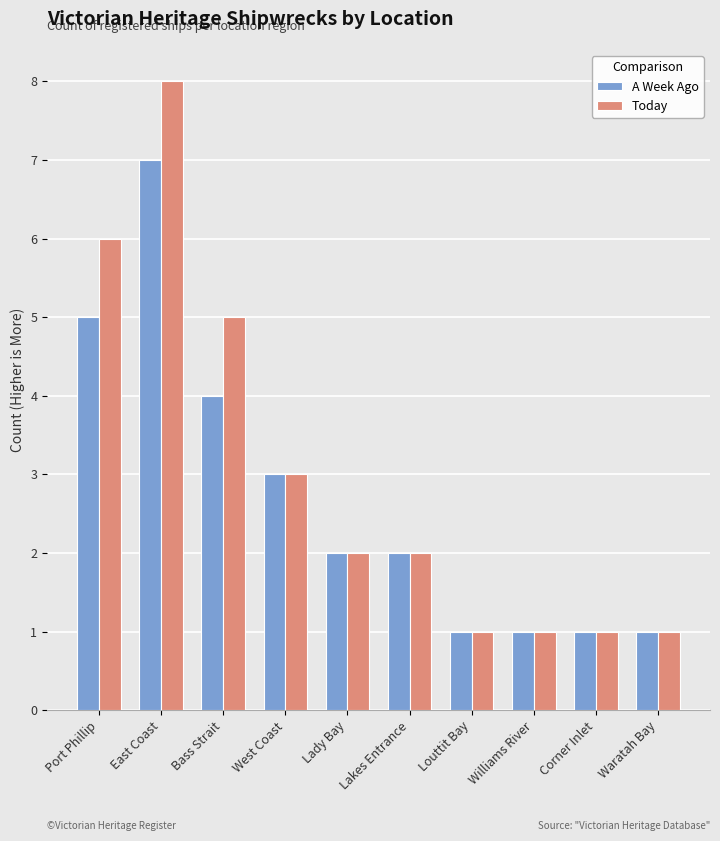

Reading right to left, list all the values displayed in this chart.

A Week Ago: Waratah Bay=1	Corner Inlet=1	Williams River=1	Louttit Bay=1	Lakes Entrance=2	Lady Bay=2	West Coast=3	Bass Strait=4	East Coast=7	Port Phillip=5
Today: Waratah Bay=1	Corner Inlet=1	Williams River=1	Louttit Bay=1	Lakes Entrance=2	Lady Bay=2	West Coast=3	Bass Strait=5	East Coast=8	Port Phillip=6